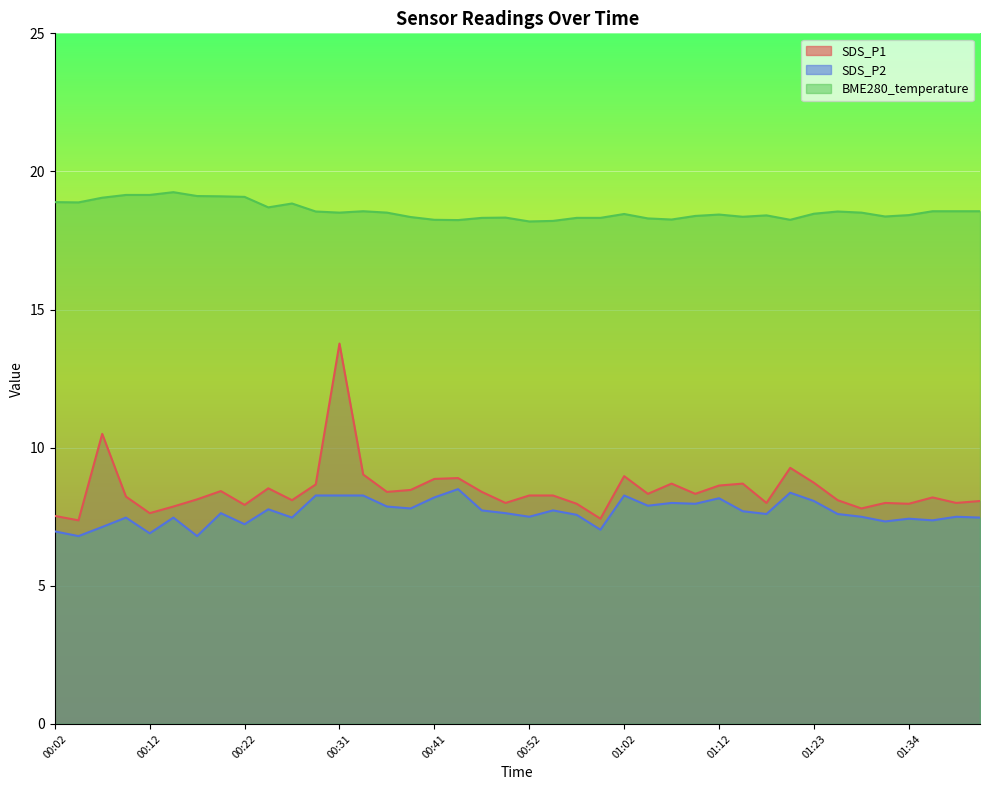

Rank the series at 00:12 from lowest to highest value.

SDS_P2, SDS_P1, BME280_temperature